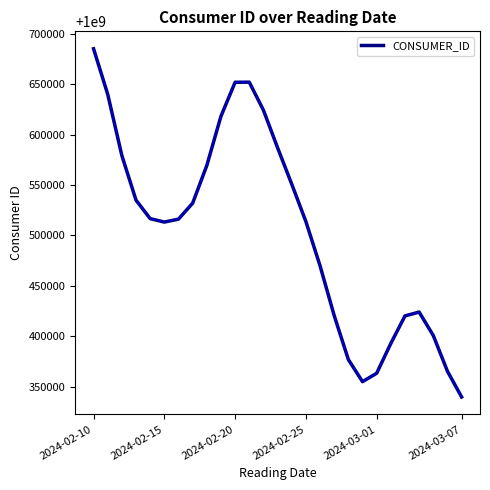

What is the smallest value displayed?

1000340091.9